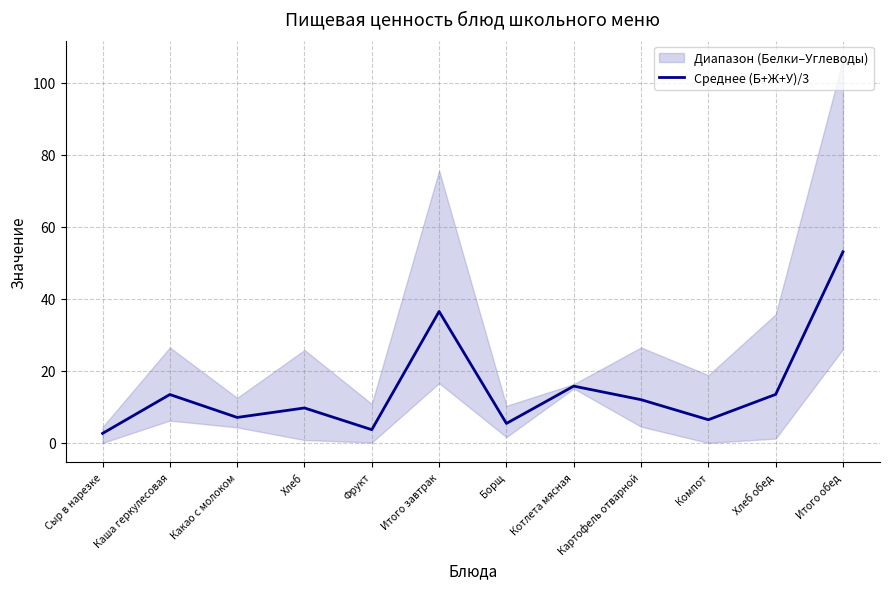

List the labels in order of value, largest first.

Итого обед, Итого завтрак, Котлета мясная, Хлеб обед, Каша геркулесовая, Картофель отварной, Хлеб, Какао с молоком, Компот, Борщ, Фрукт, Сыр в нарезке